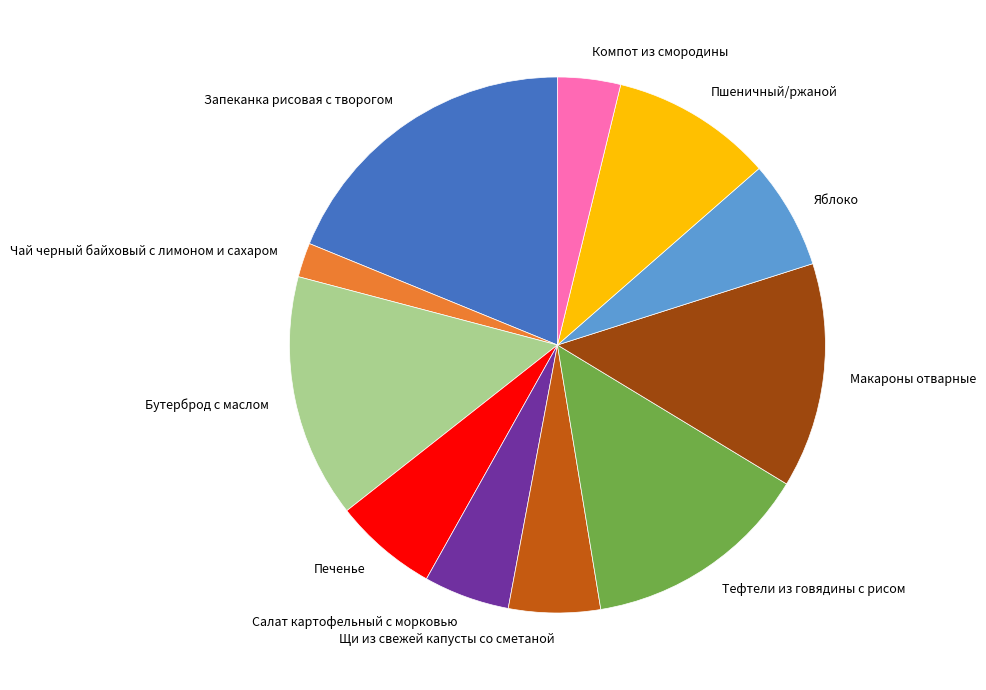

Between Салат картофельный с морковью and Компот из смородины, which is larger?

Салат картофельный с морковью